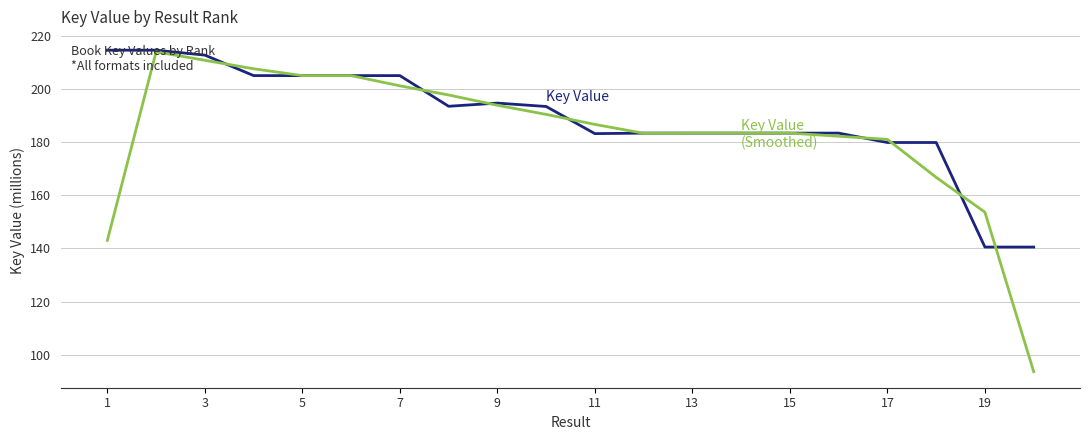

Is this an area chart (filled region under the line)?

No